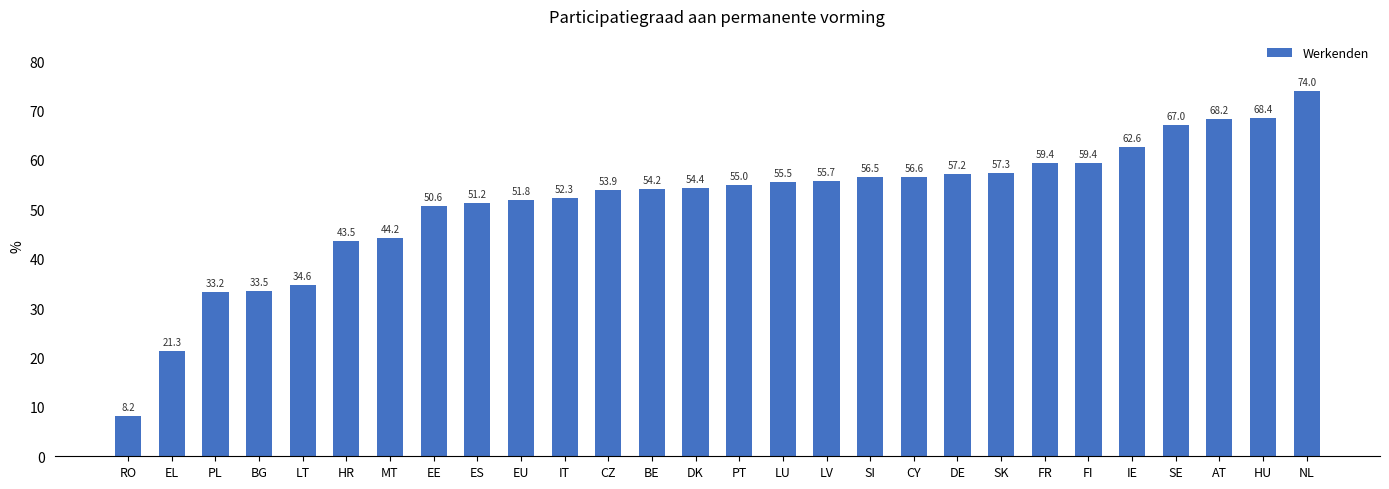

What is the average value?

51.4